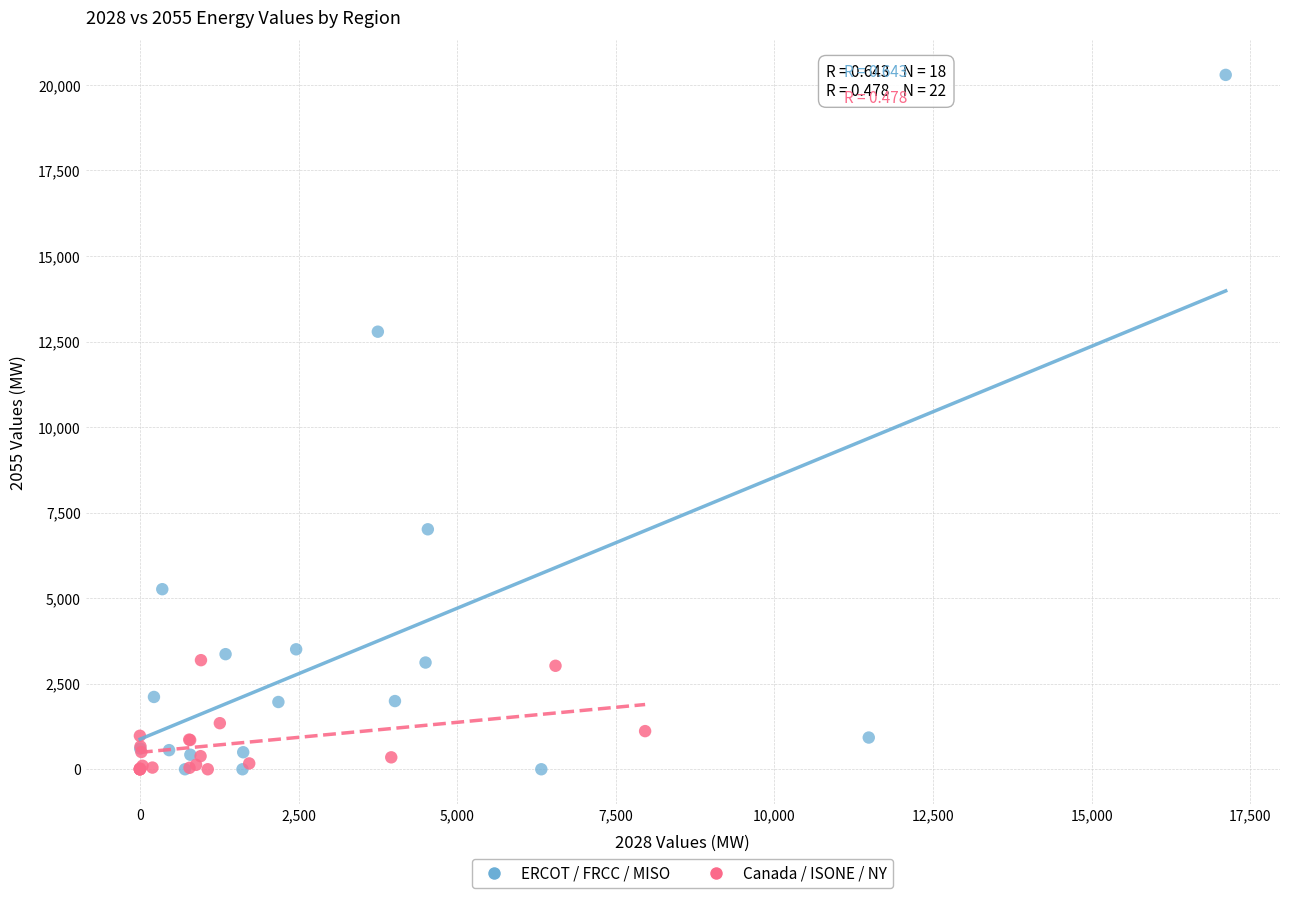

Which series contains the highest Y value?

ERCOT / FRCC / MISO